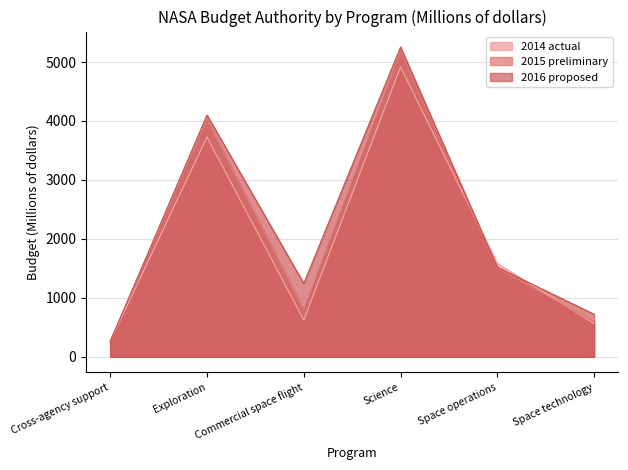

Reading left to right, transcribe all the data shown in this chart.

2014 actual: Cross-agency support=263	Exploration=3726	Commercial space flight=624	Science=4918	Space operations=1585	Space technology=563
2015 preliminary: Cross-agency support=262	Exploration=4020	Commercial space flight=805	Science=5184	Space operations=1503	Space technology=596
2016 proposed: Cross-agency support=262	Exploration=4101	Commercial space flight=1244	Science=5254	Space operations=1518	Space technology=720